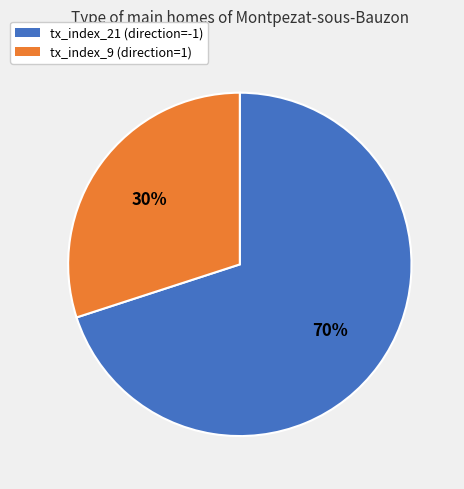

What is the smallest slice in the pie chart?

tx_index_9